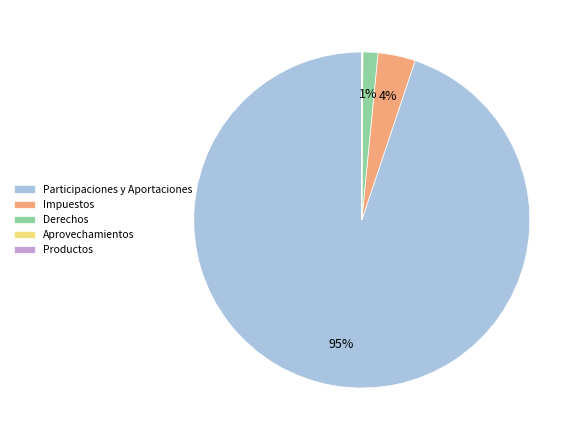

Between Impuestos and Participaciones y Aportaciones, which is larger?

Participaciones y Aportaciones